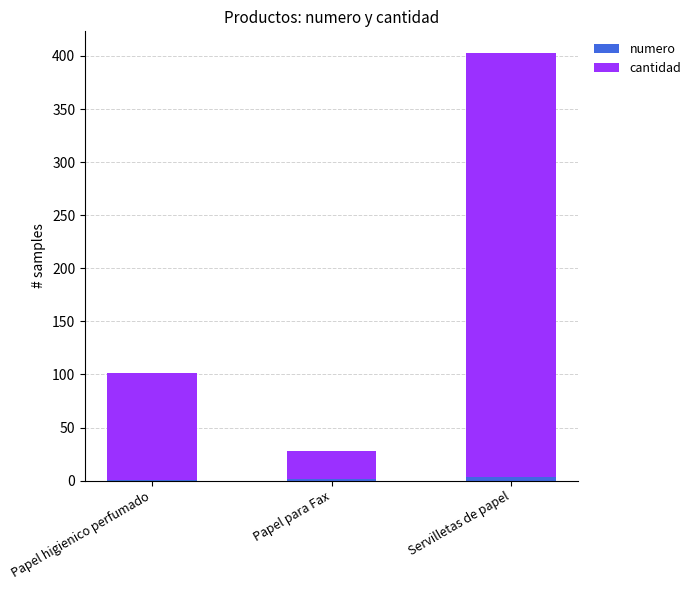

At which category is the sum across all series the highest?

Servilletas de papel